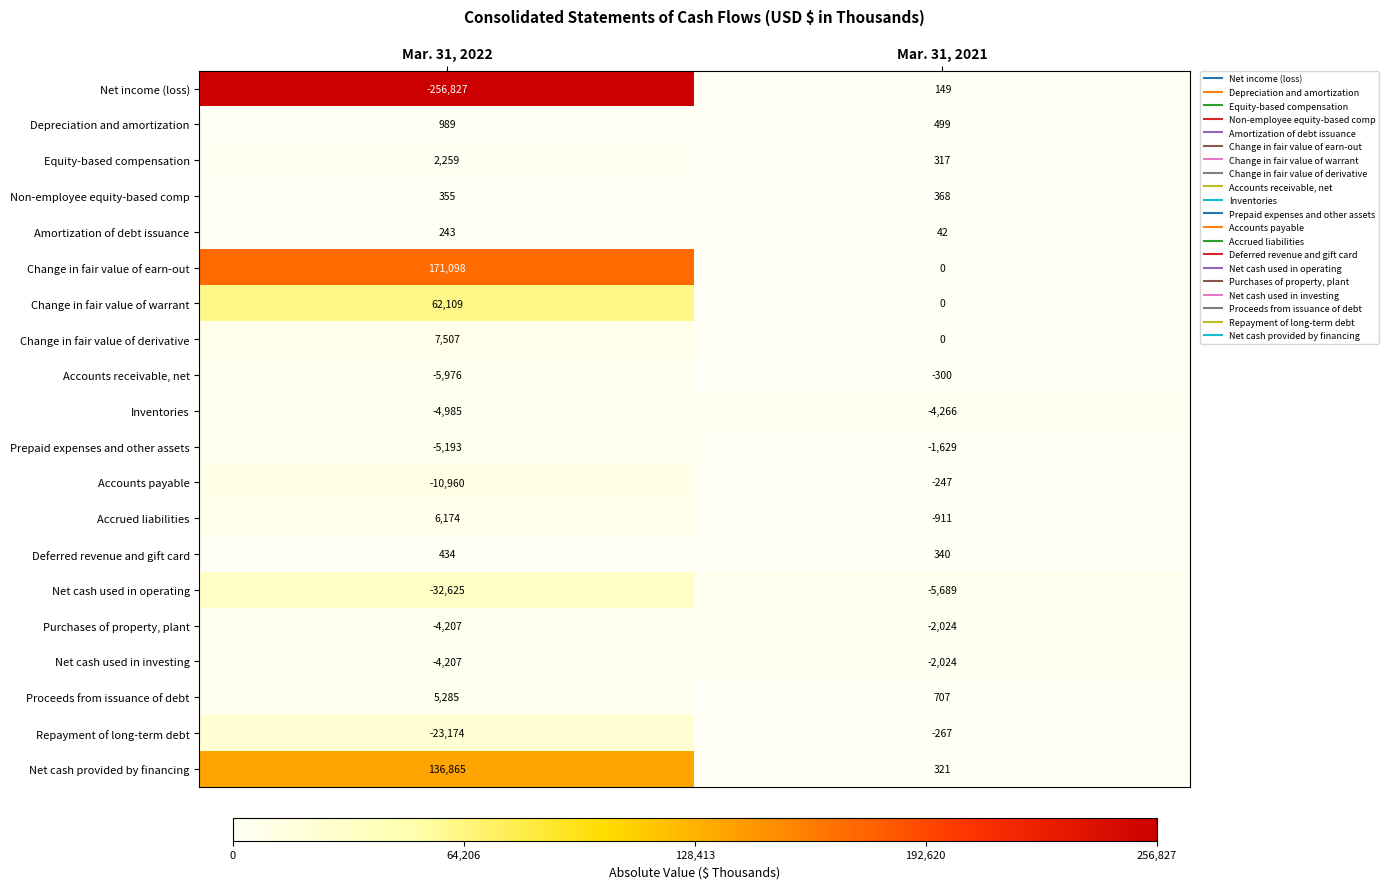

At which category is the sum across all series the highest?

Mar. 31, 2022